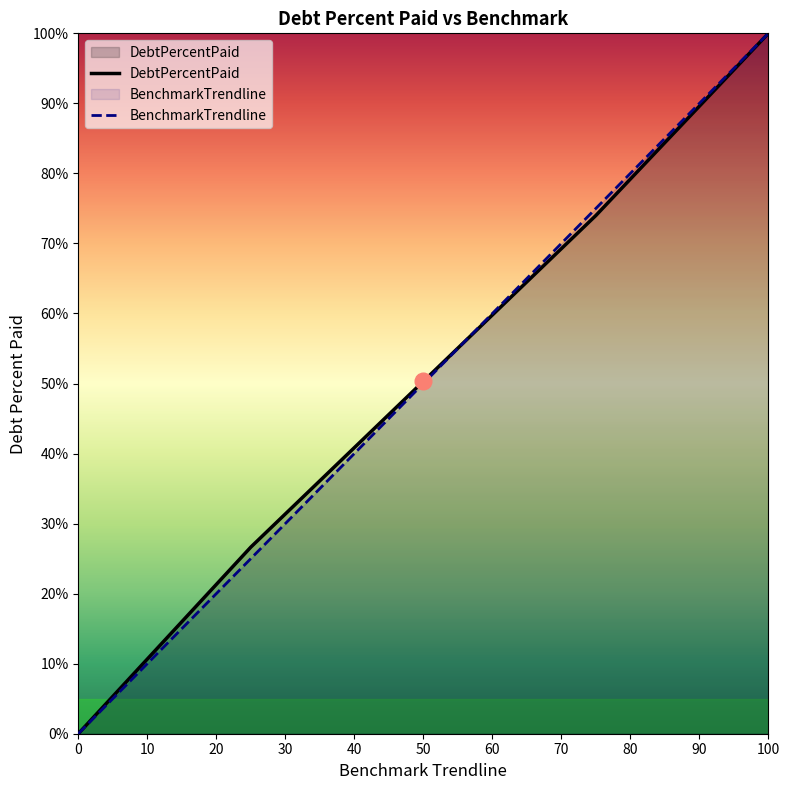

Does the chart display data point markers on the line(s)?

No